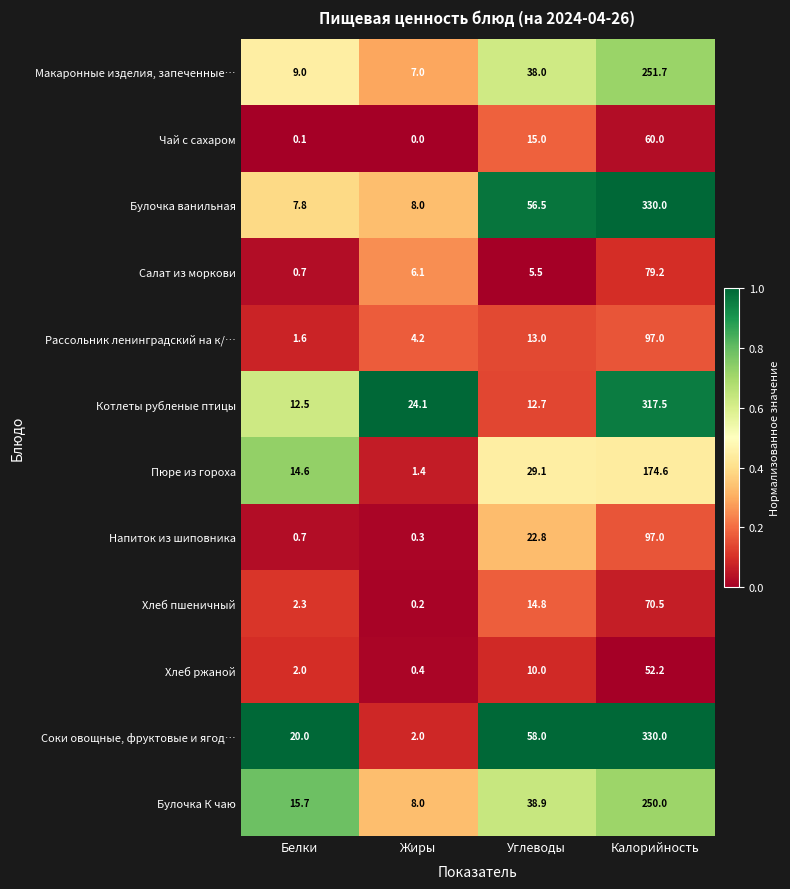

What is the difference between the highest and lowest values at Белки?

19.9